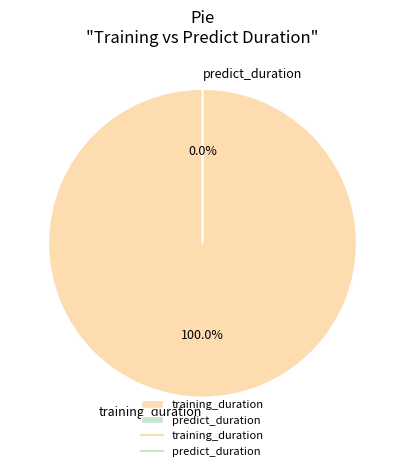

Which slice represents more than half of the pie?

training_duration